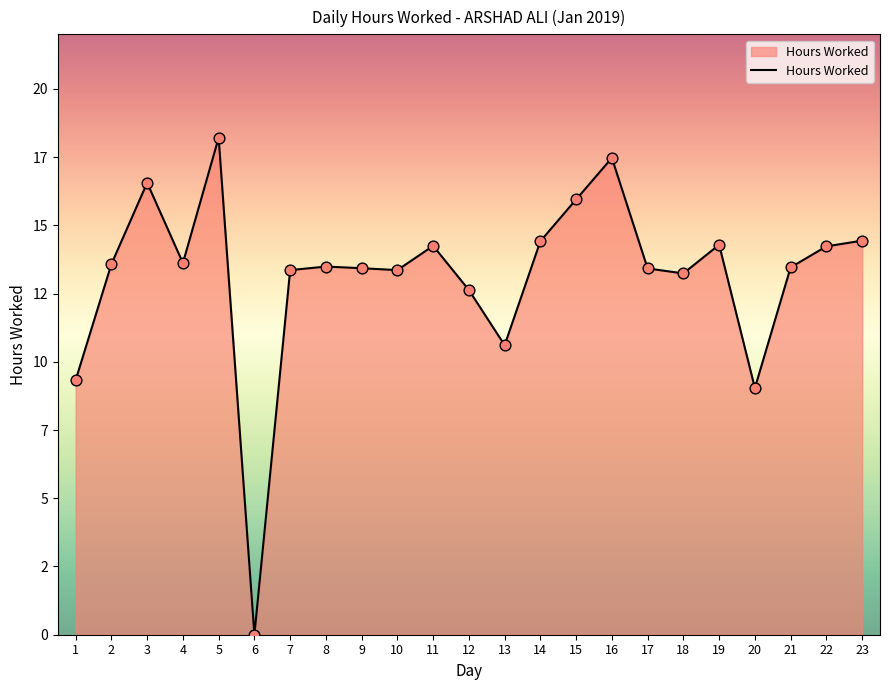

What is the ratio of the value at 7 to the value at 21?

1.0